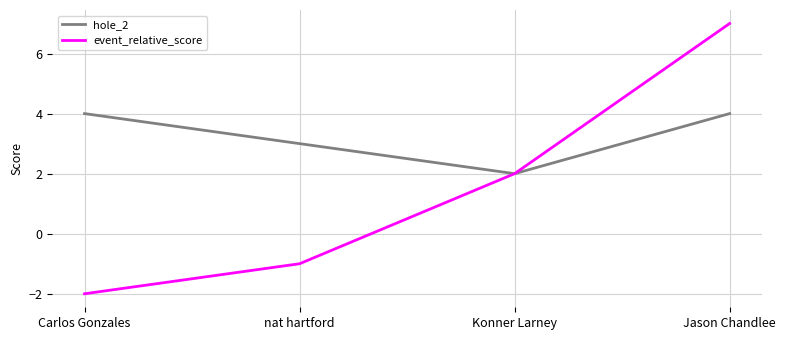

Reading left to right, extract all data points from this chart.

hole_2: 4	3	2	4
event_relative_score: -2	-1	2	7